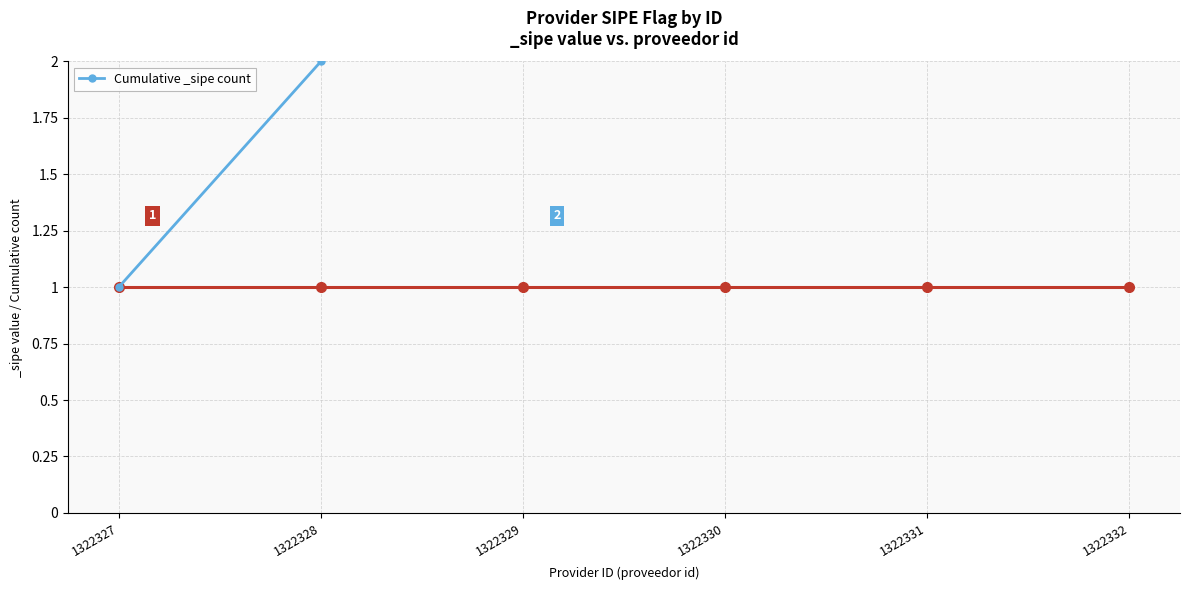

True or false: the data has more than 2 interior local peaks.

False